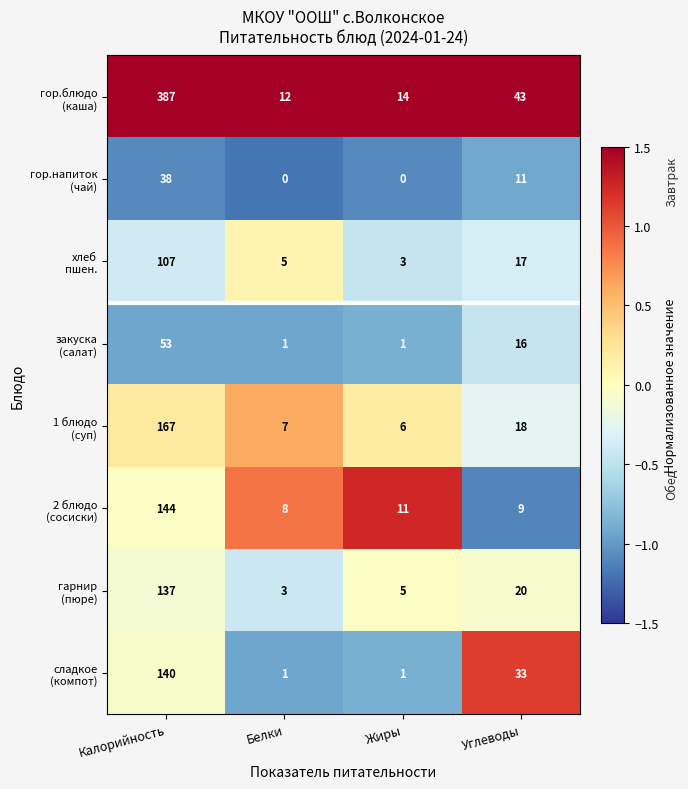

At which category is the sum across all series the highest?

Калорийность